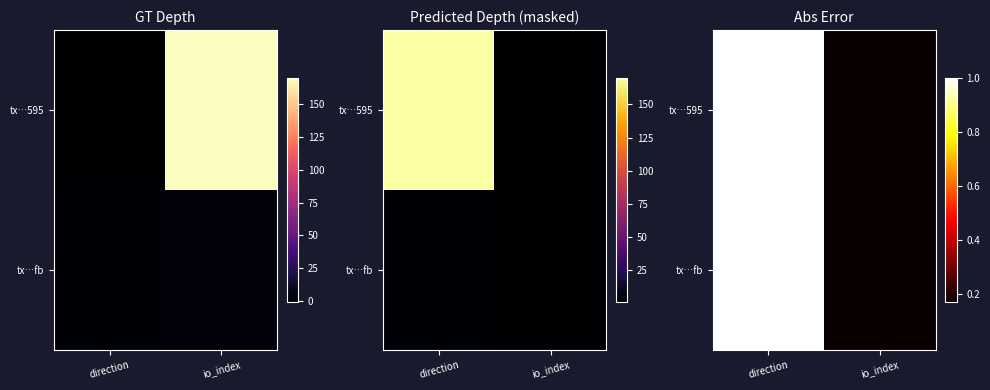

Rank the categories by tx…fb value from highest to lowest.

direction, io_index